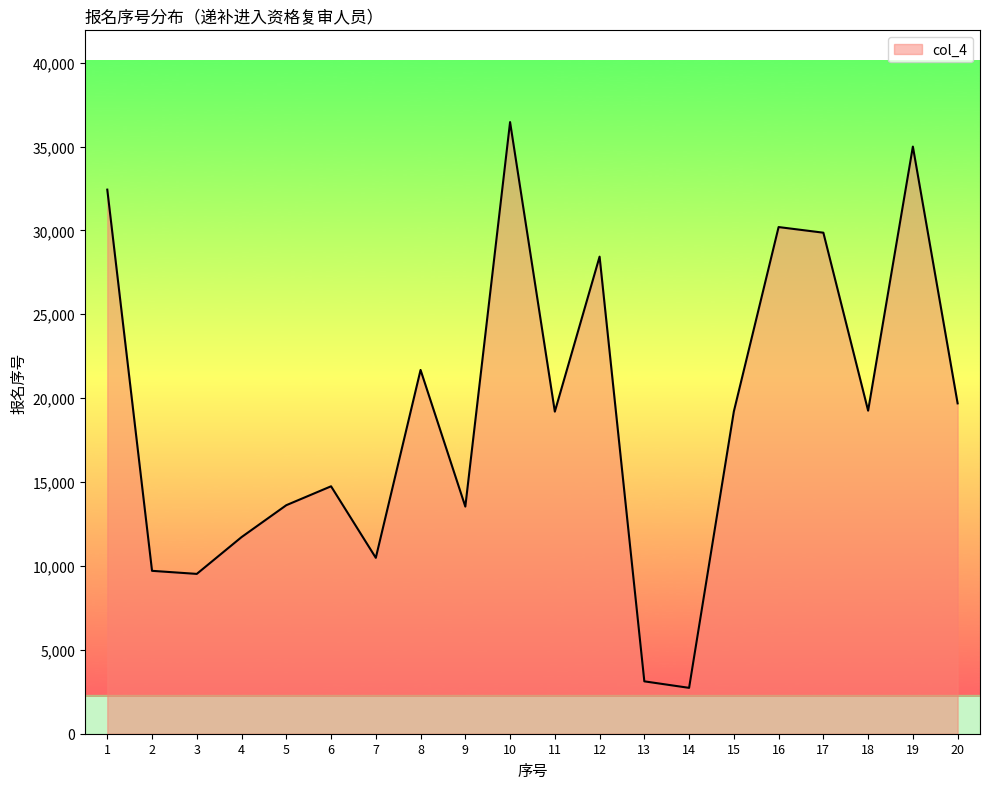

What is the maximum value shown in the chart?

36456